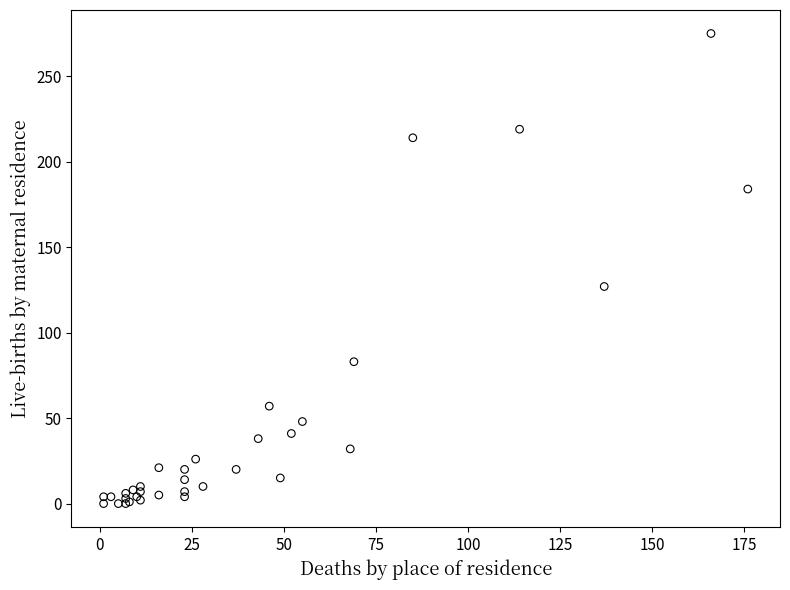

What Y value in the scatter plot is closest to 137?

127